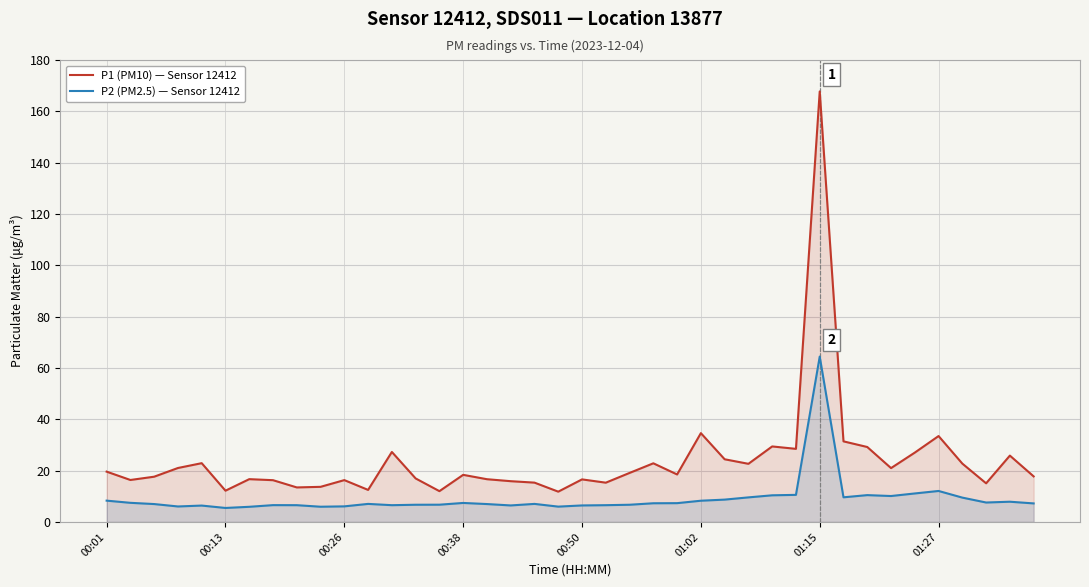

What is the smallest value displayed?

5.5